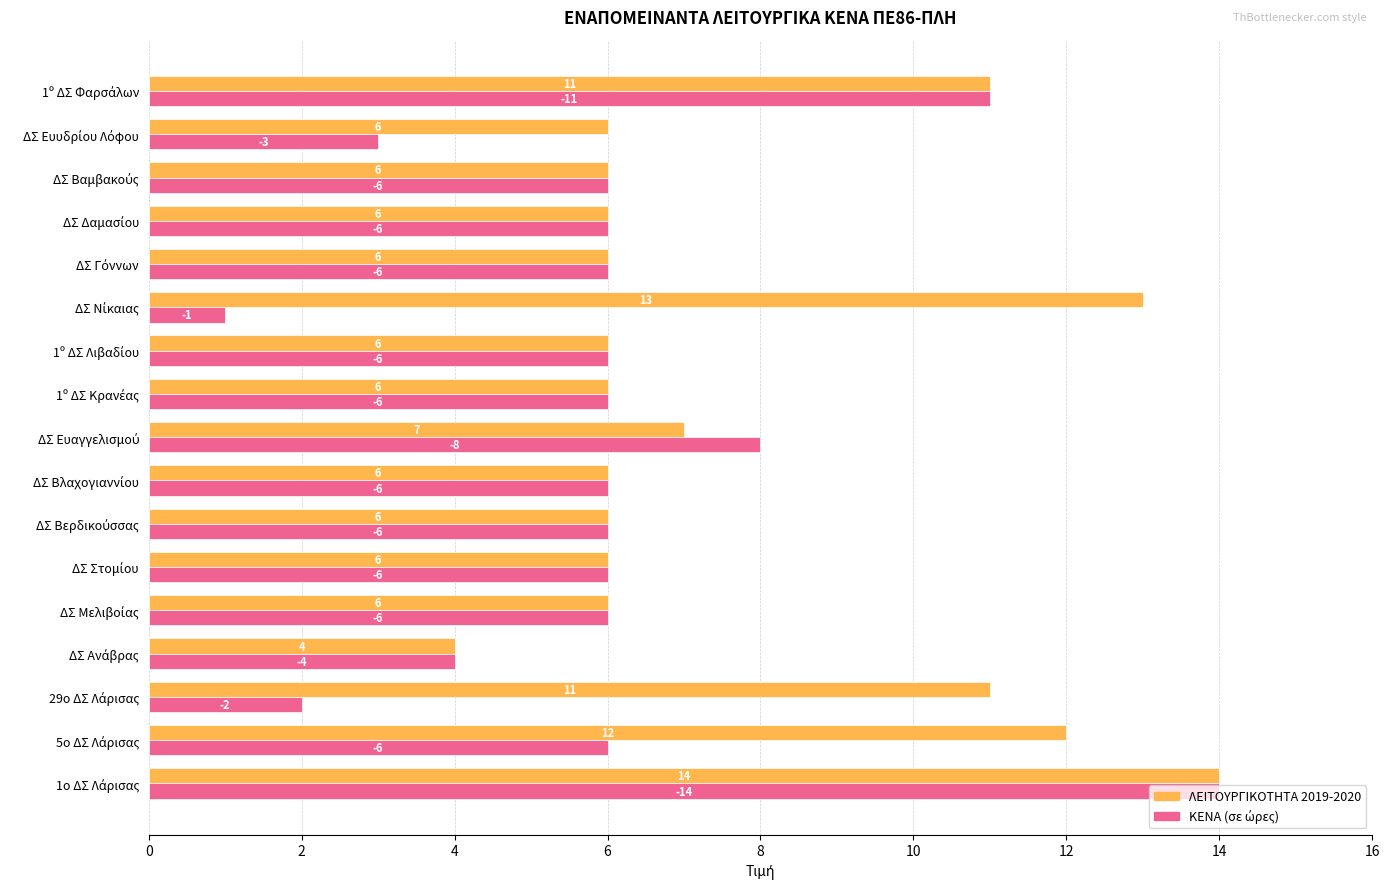

What is the greatest value displayed?

14